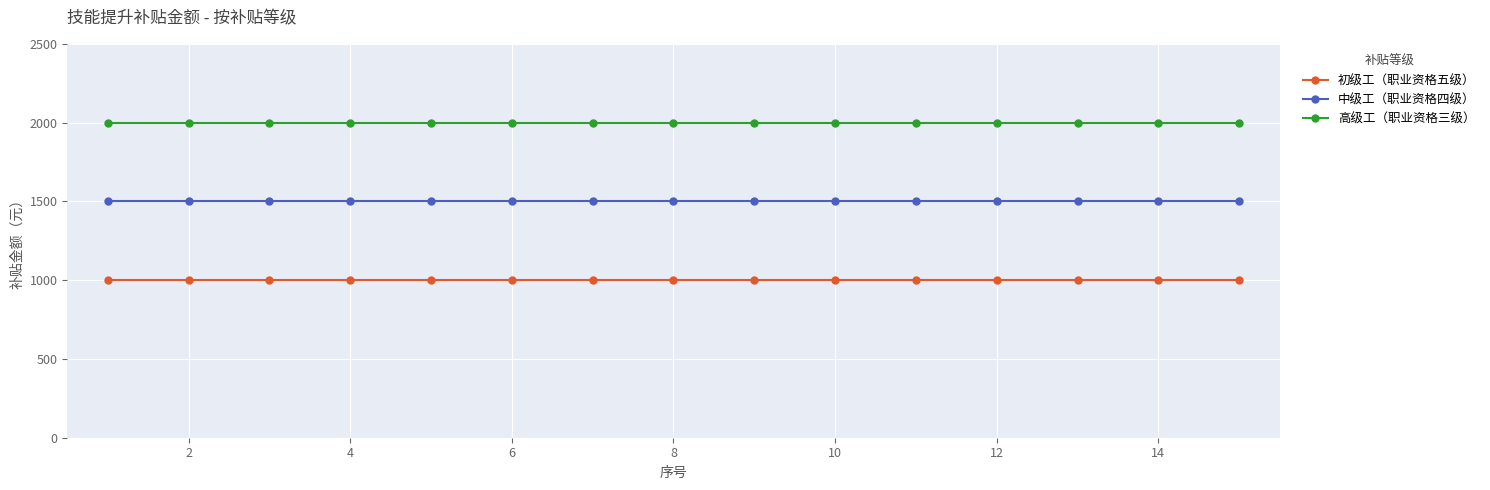

Which series has the largest total across all categories?

高级工（职业资格三级）